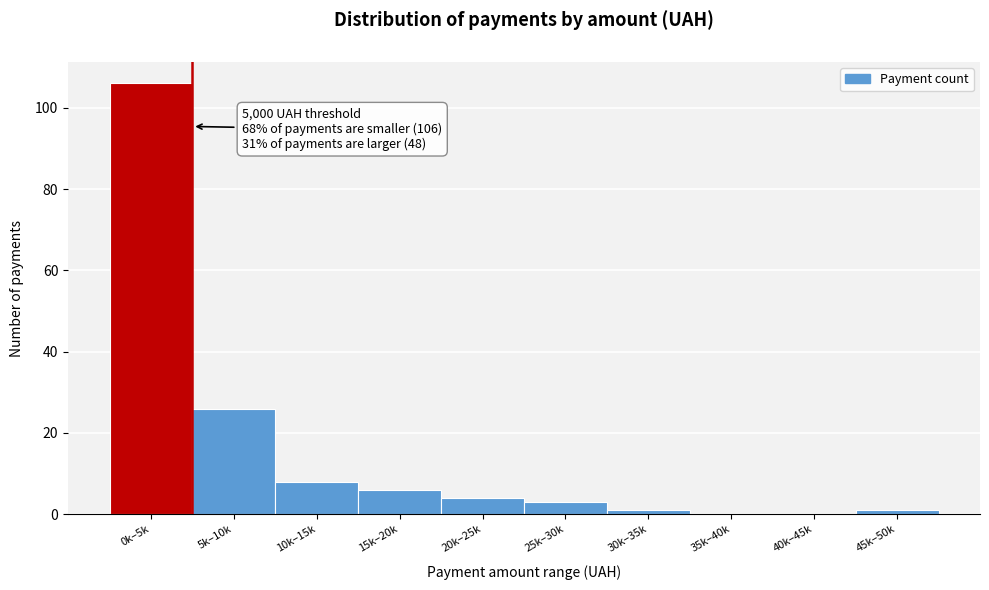

Reading left to right, extract all data points from this chart.

0k–5k=106	5k–10k=26	10k–15k=8	15k–20k=6	20k–25k=4	25k–30k=3	30k–35k=1	35k–40k=0	40k–45k=0	45k–50k=1